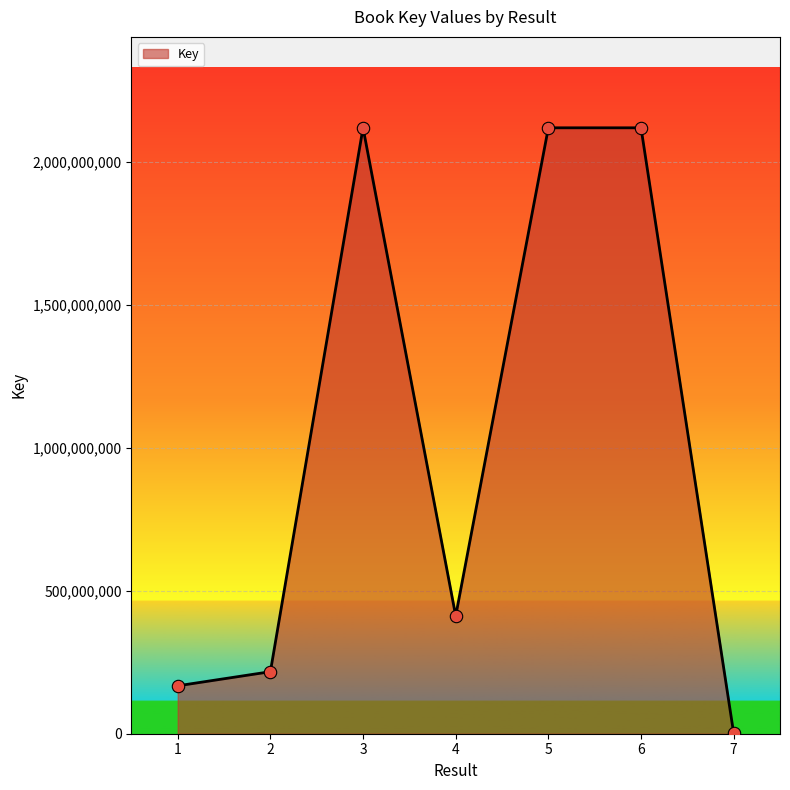

Approximately how many times larger is the value at 6 compared to 3?

1.0